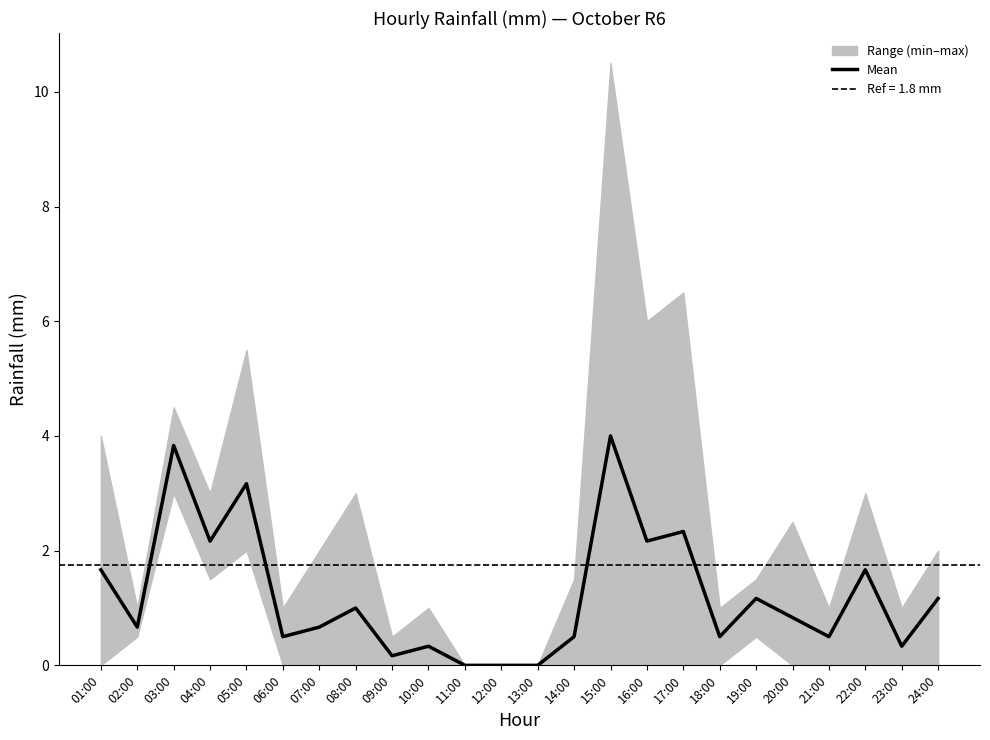

Is this an area chart (filled region under the line)?

No